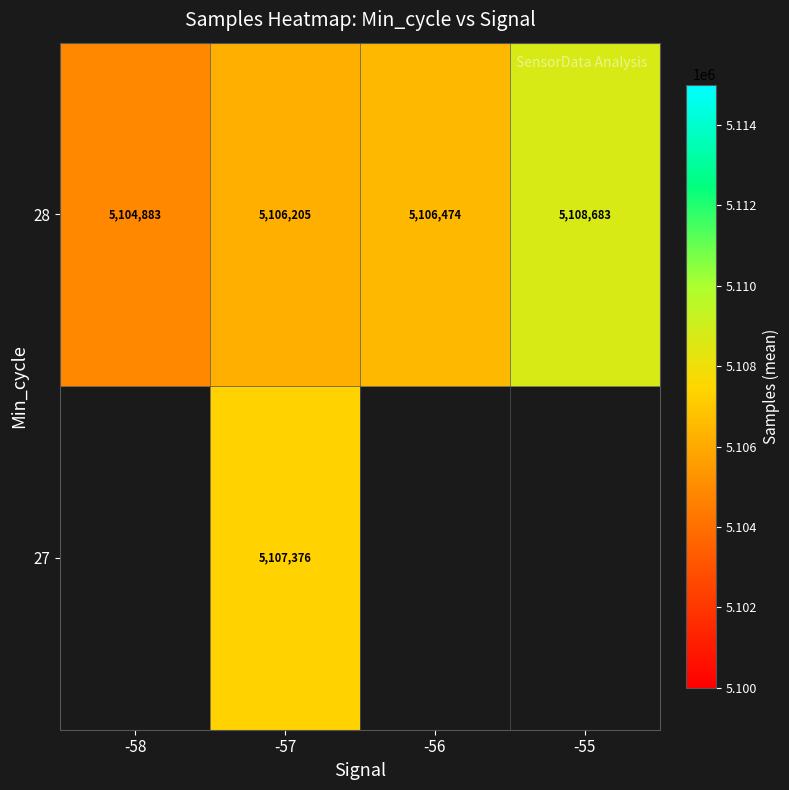

What is the greatest value displayed?

5108683.0